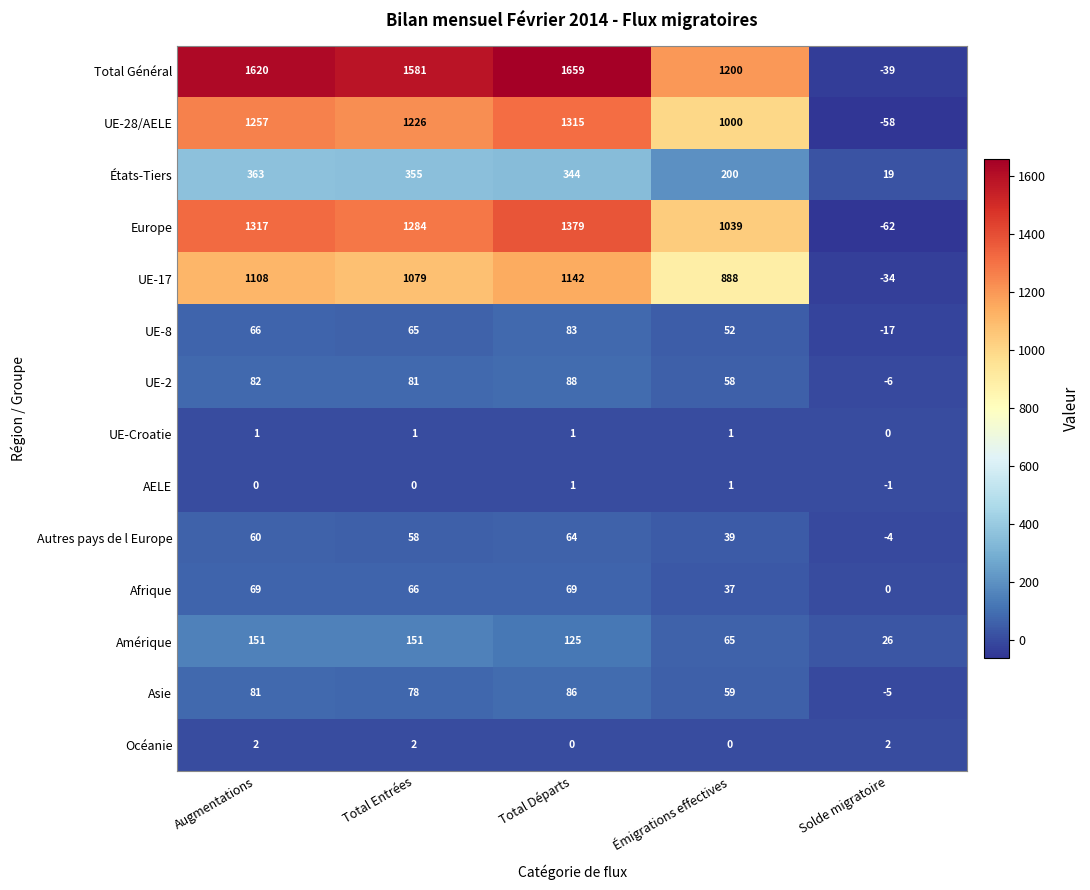

Which series changed the most between Émigrations effectives and Solde migratoire?

Total Général